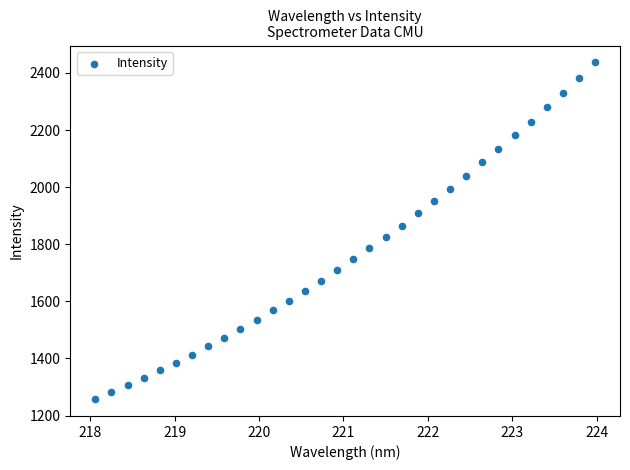

What is the range of X values (max minus min)?

5.9